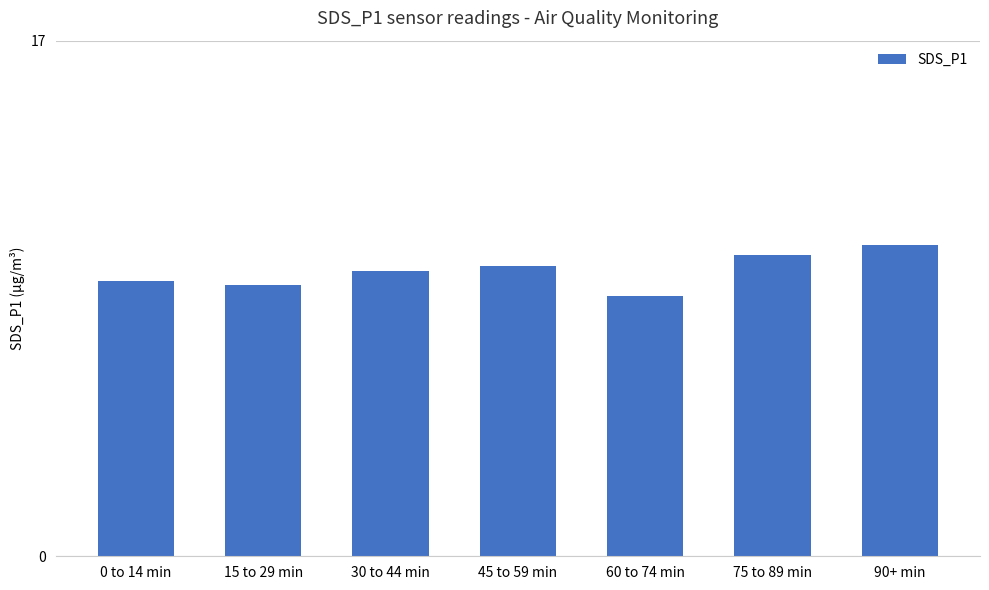

Reading left to right, extract all data points from this chart.

0 to 14 min=9.1	15 to 29 min=9.0	30 to 44 min=9.4	45 to 59 min=9.6	60 to 74 min=8.6	75 to 89 min=9.9	90+ min=10.3